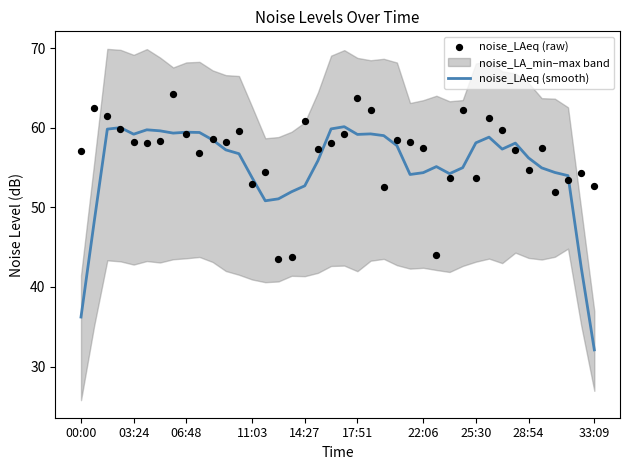

True or false: noise_LAeq (smooth) has a value of 49.3 at 33:09.

False